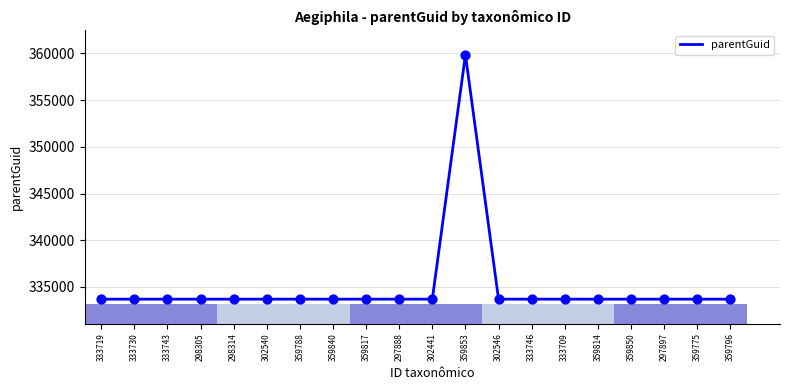

Approximately how many times larger is the value at 359817 compared to 359850?

1.0